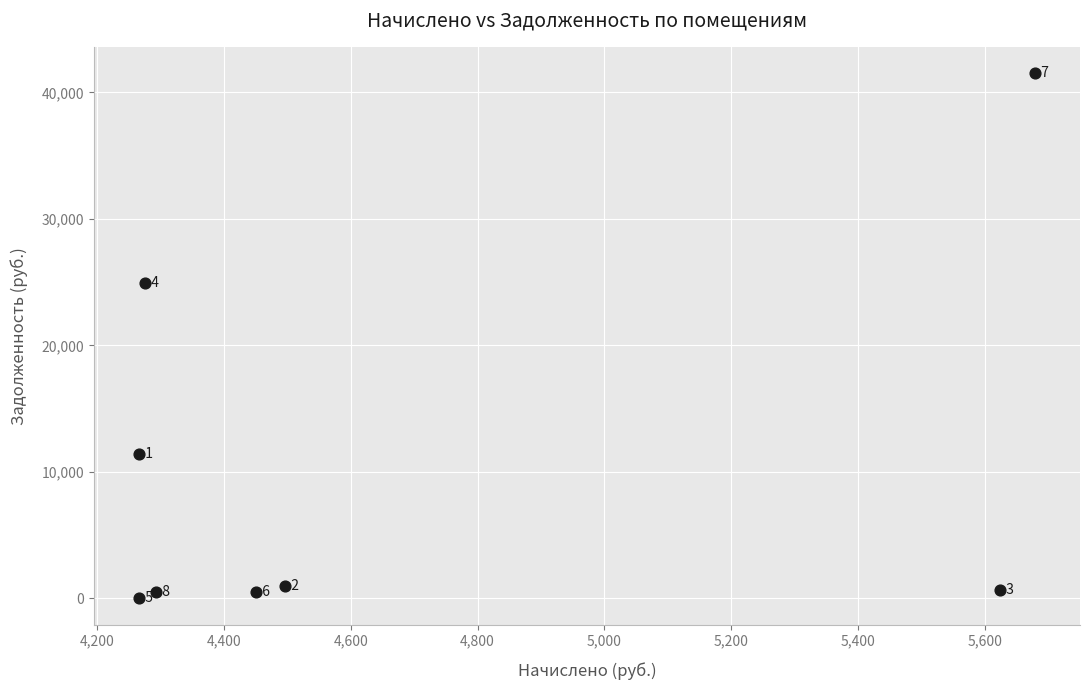

What Y value in the scatter plot is closest to 20760?

24958.4